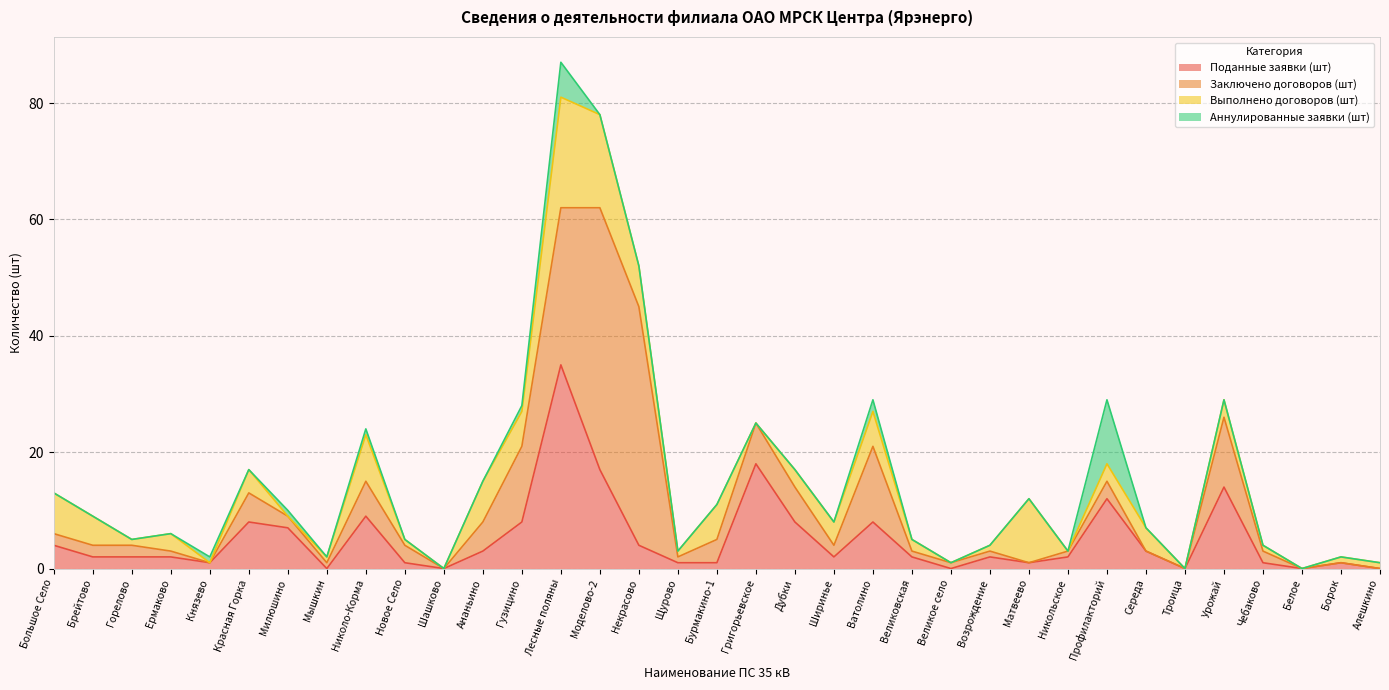

What is the maximum value for Аннулированные заявки (шт)?

11